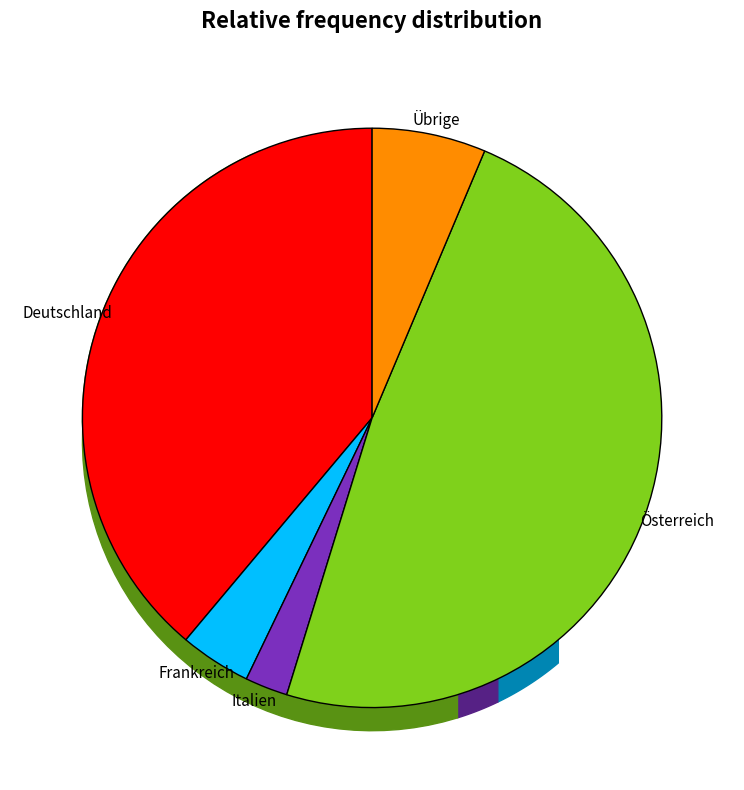

What is the total percentage of Österreich and Übrige?

54.8%